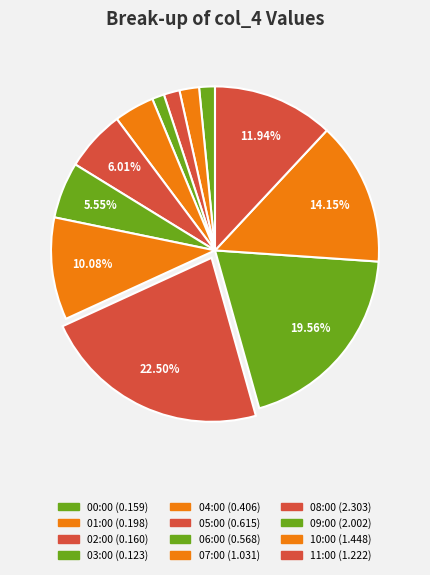

How many segments does this pie chart have?

12